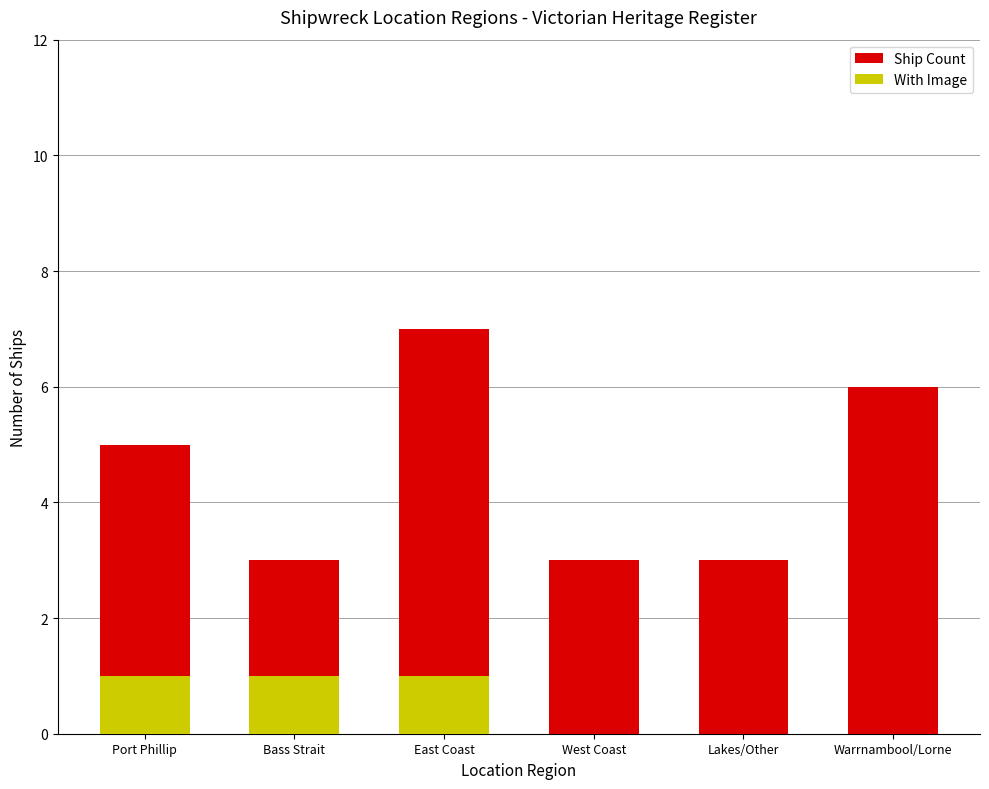

Which series has the widest spread of values?

Ship Count